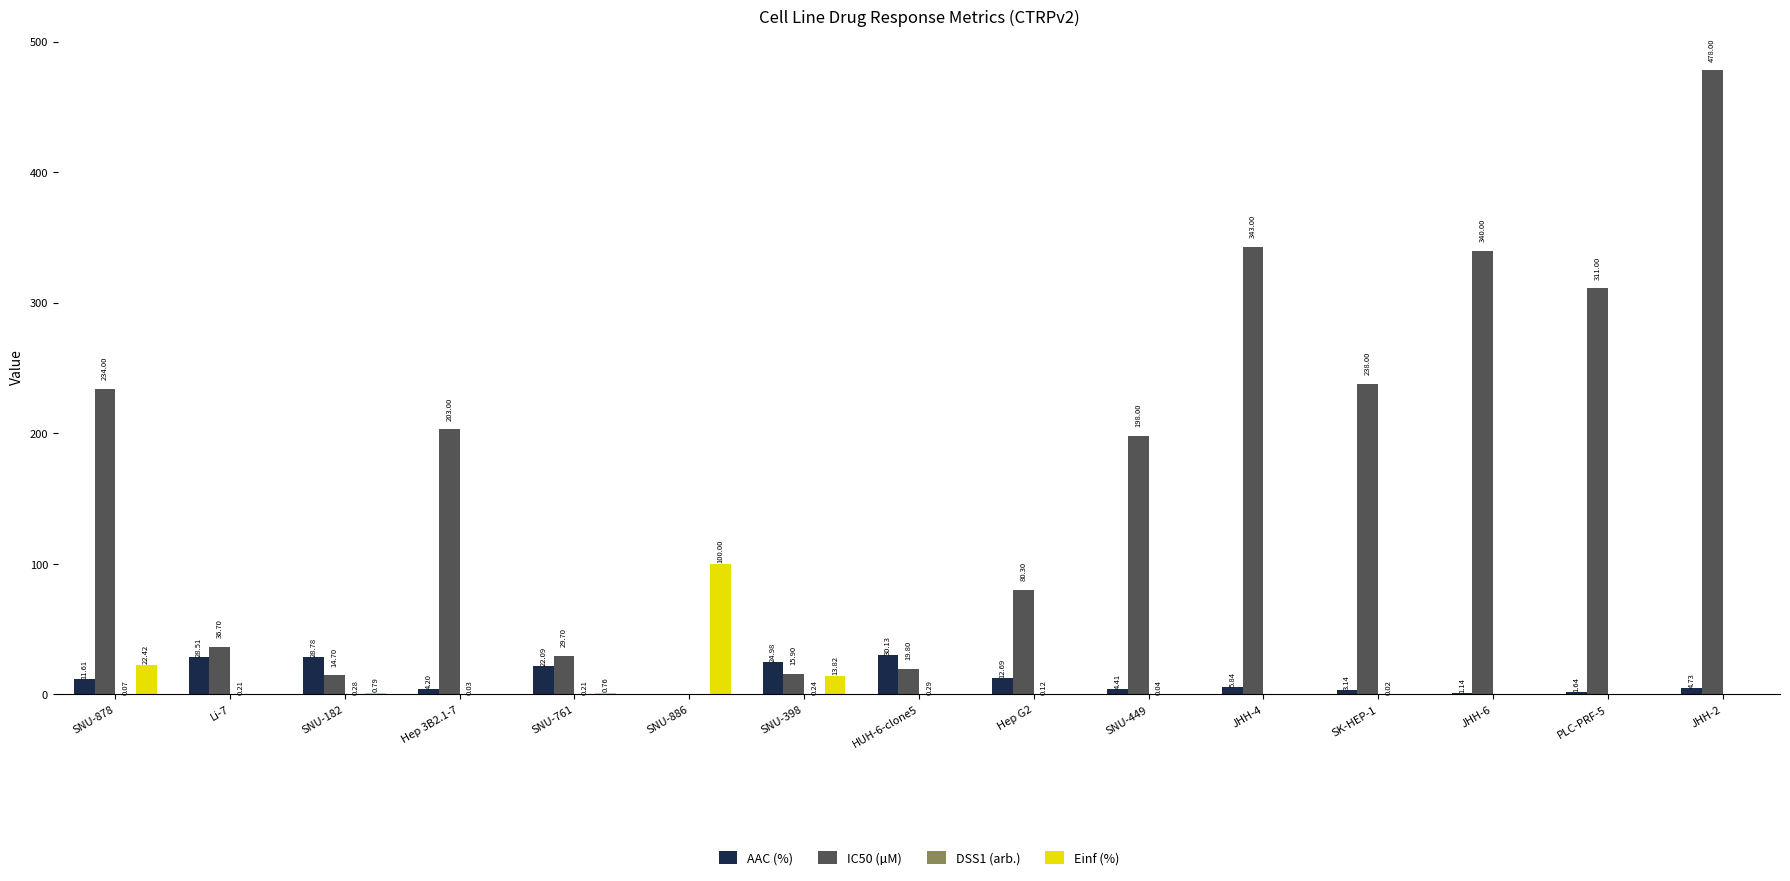

Does the chart contain stacked bars?

No